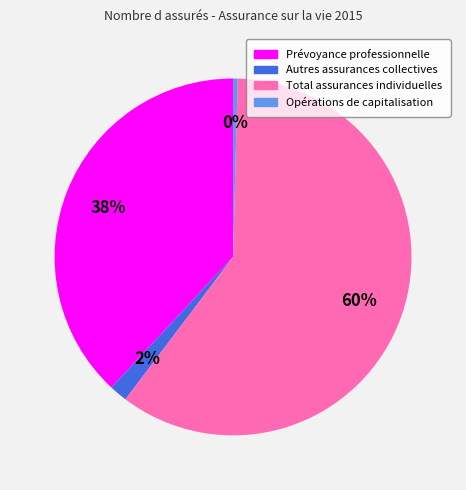

Is it true that Total assurances individuelles is 75% of the pie?

False